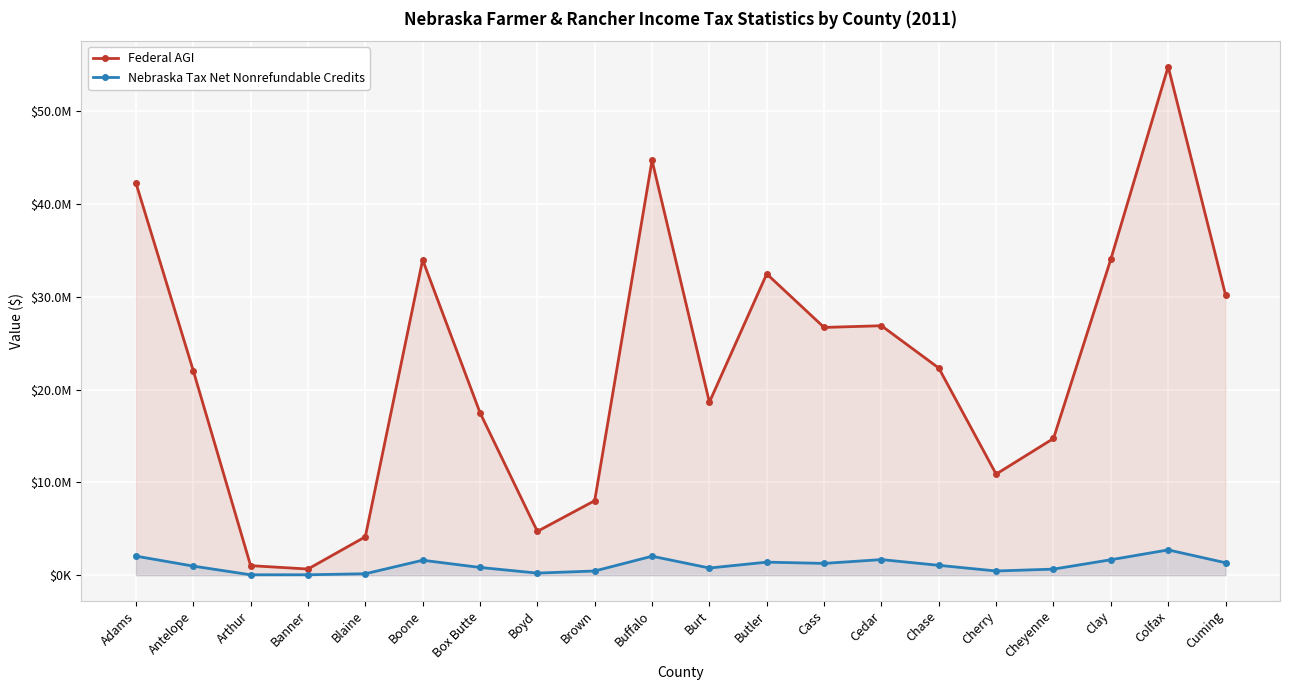

What is the average value of the Federal AGI series?

22532057.7